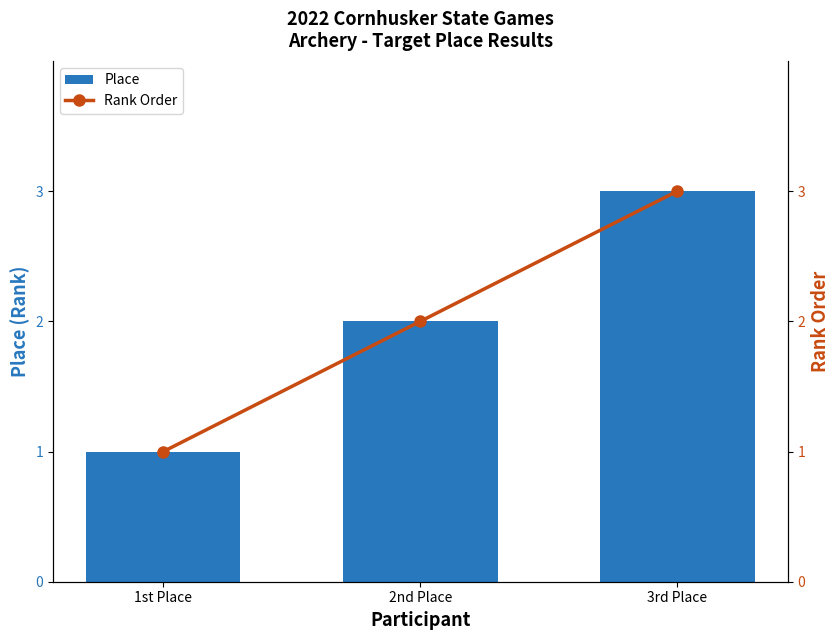

True or false: Rank Order has a value of 3 at 2nd Place.

False